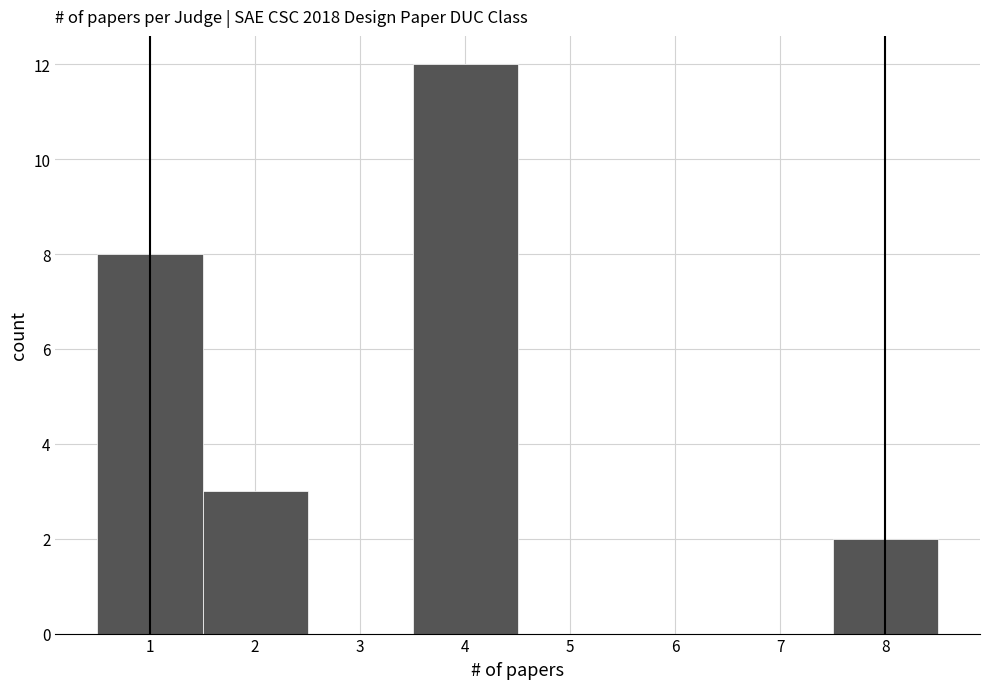

Reading left to right, list every bar in this chart as the range it spans on the x-axis followed by its height. The values are not printed on the chart, so give them approximately, as read against the axis.

0.5 to 1.5: 8
1.5 to 2.5: 3
2.5 to 3.5: 0
3.5 to 4.5: 12
4.5 to 5.5: 0
5.5 to 6.5: 0
6.5 to 7.5: 0
7.5 to 8.5: 2